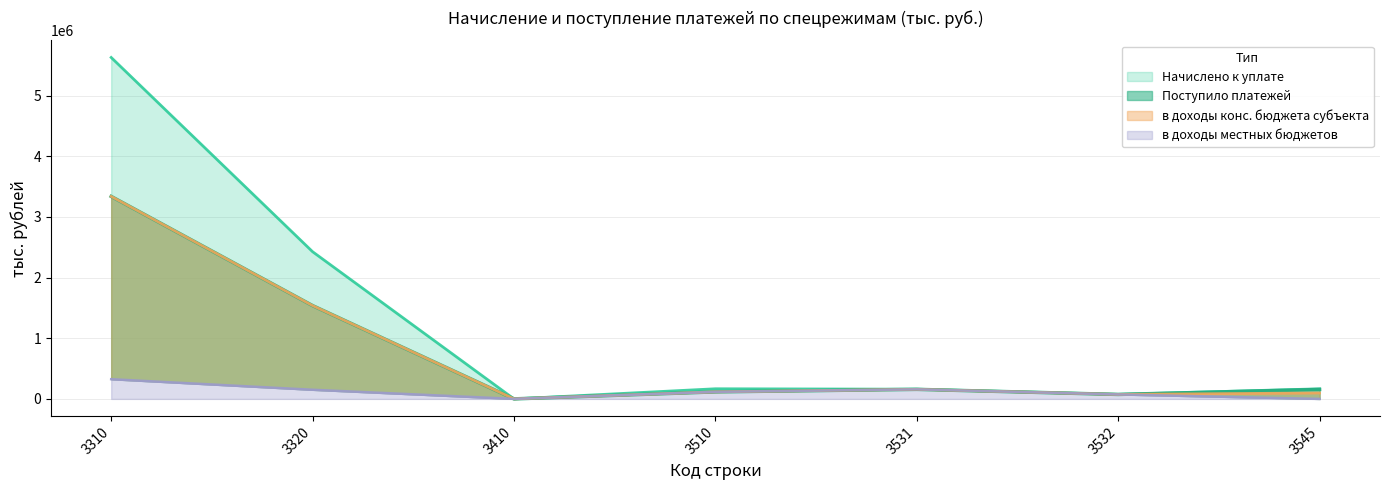

How many categories are shown in the chart?

7